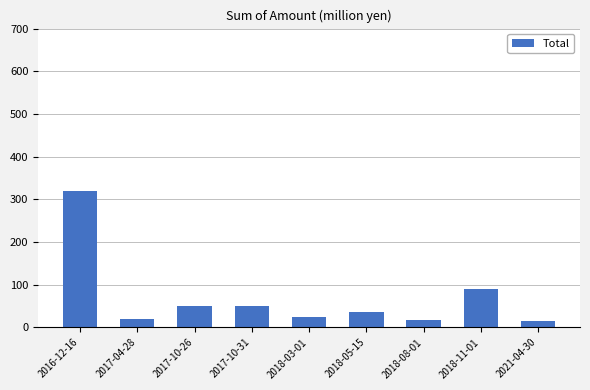

What is the average value?

69